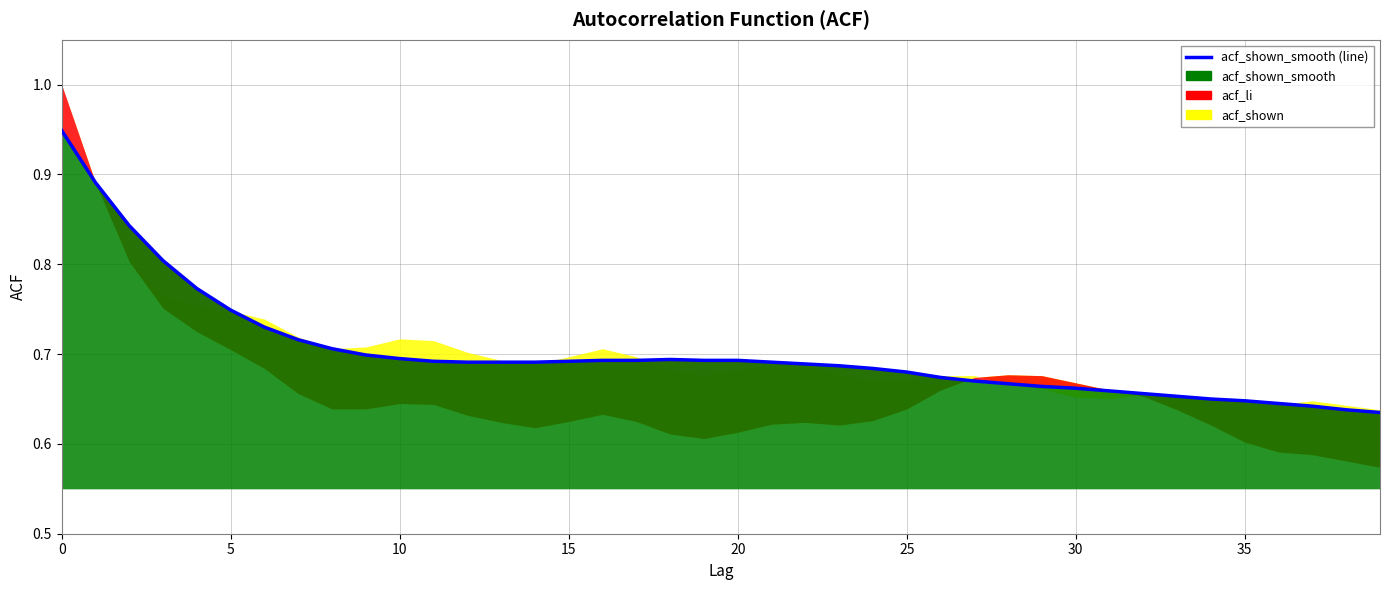

At which category does the data reach its first local peak?

18